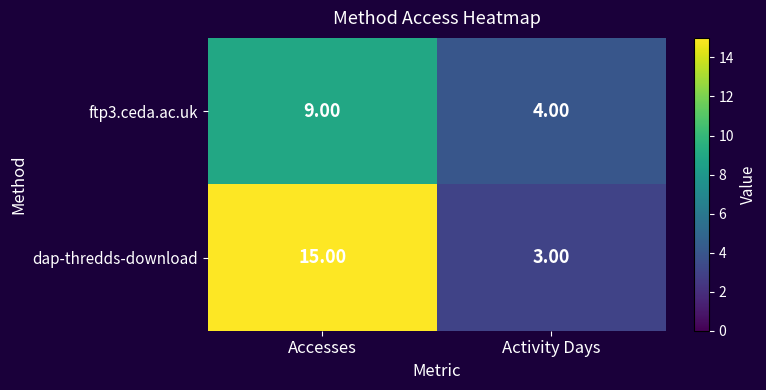

Which series has the largest range (max minus min)?

dap-thredds-download